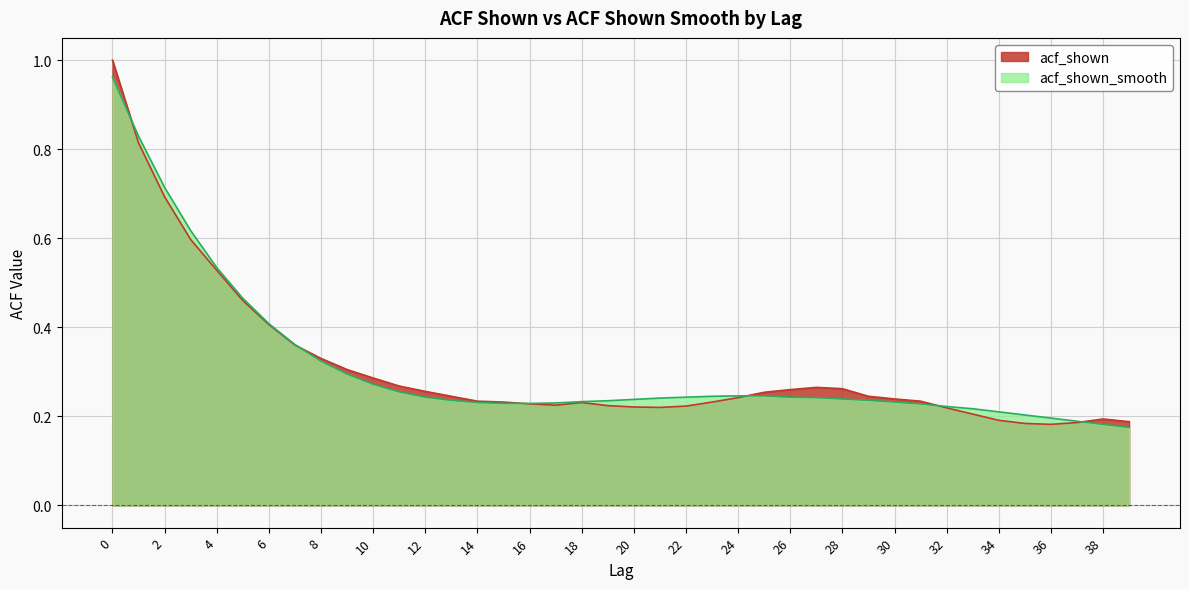

Is the value of acf_shown at 14 greater than the value of acf_shown_smooth at 34?

Yes